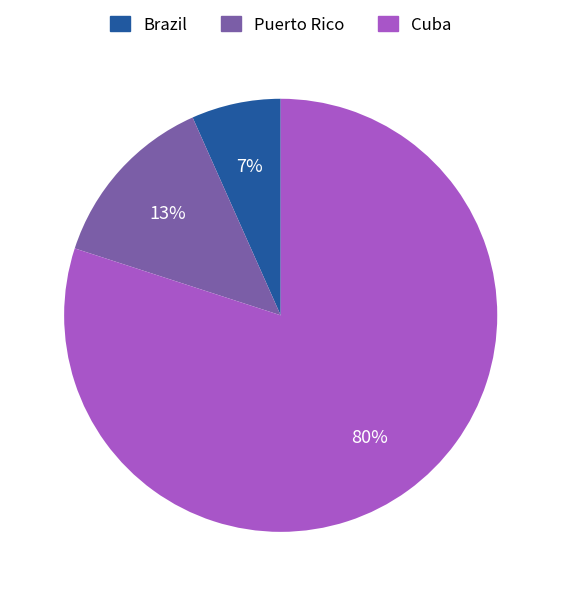

To the nearest percent, what is the difference between the Cuba and Puerto Rico slice percentages?

67%